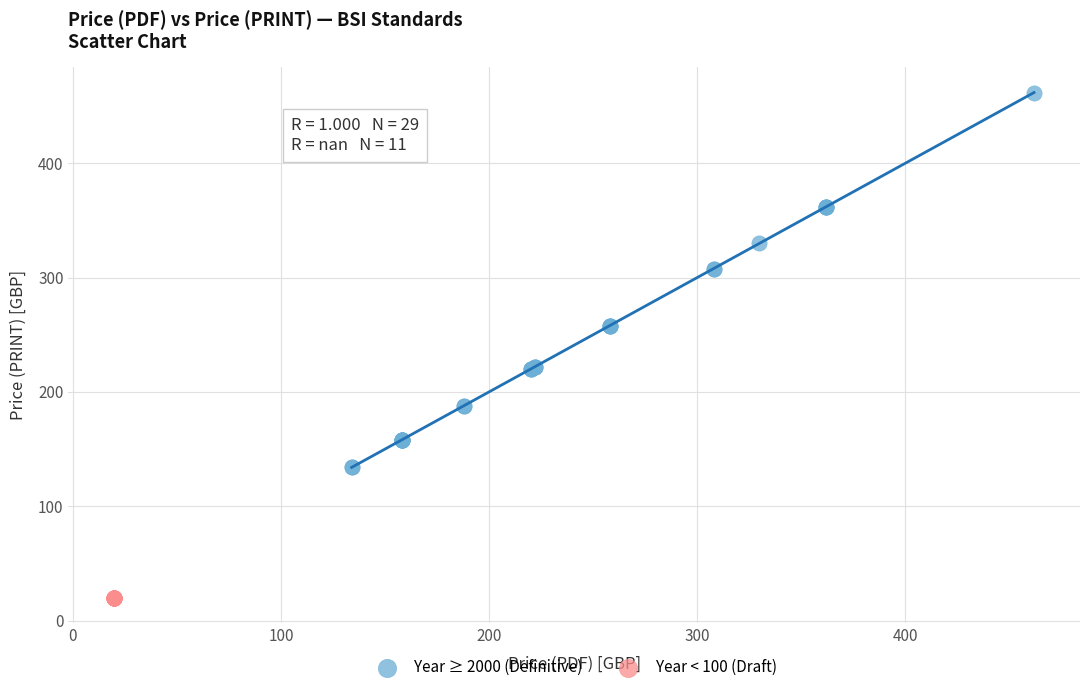

Which series contains the lowest Y value?

Year < 100 (Draft)